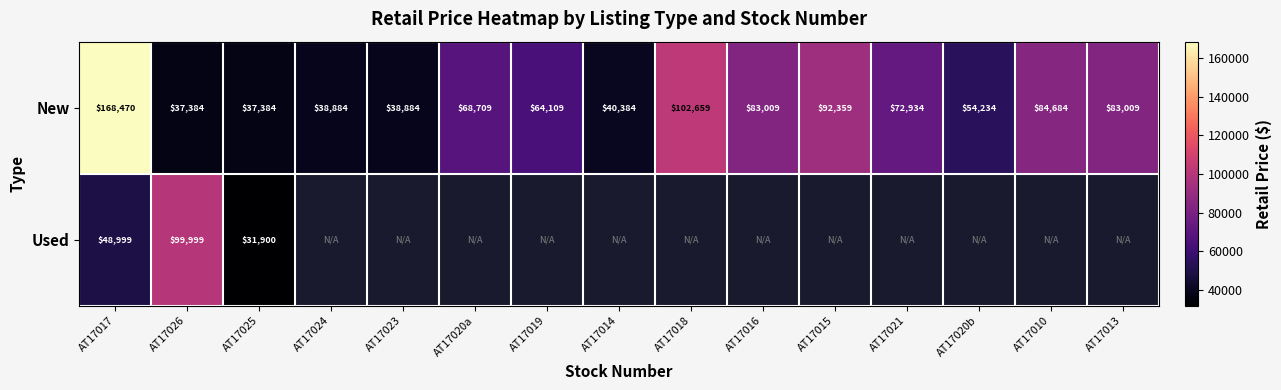

The New series shows 8654.7 at AT17014. True or false?

False